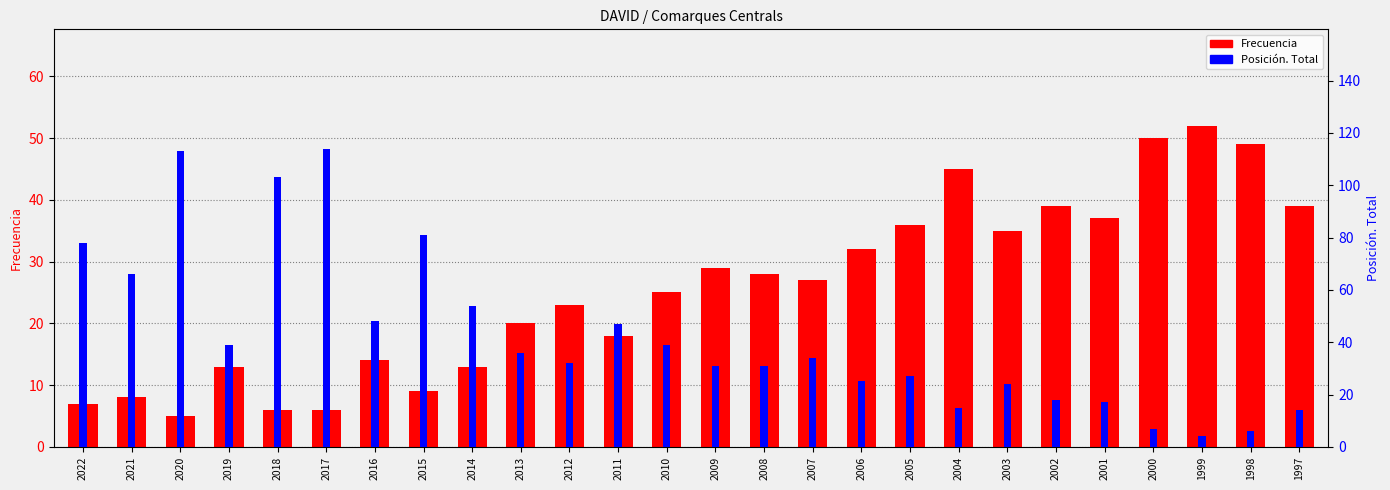

How many distinct data groups are displayed?

2